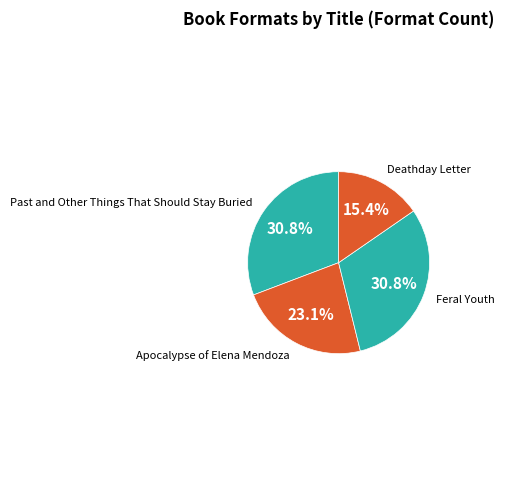

How many segments does this pie chart have?

4